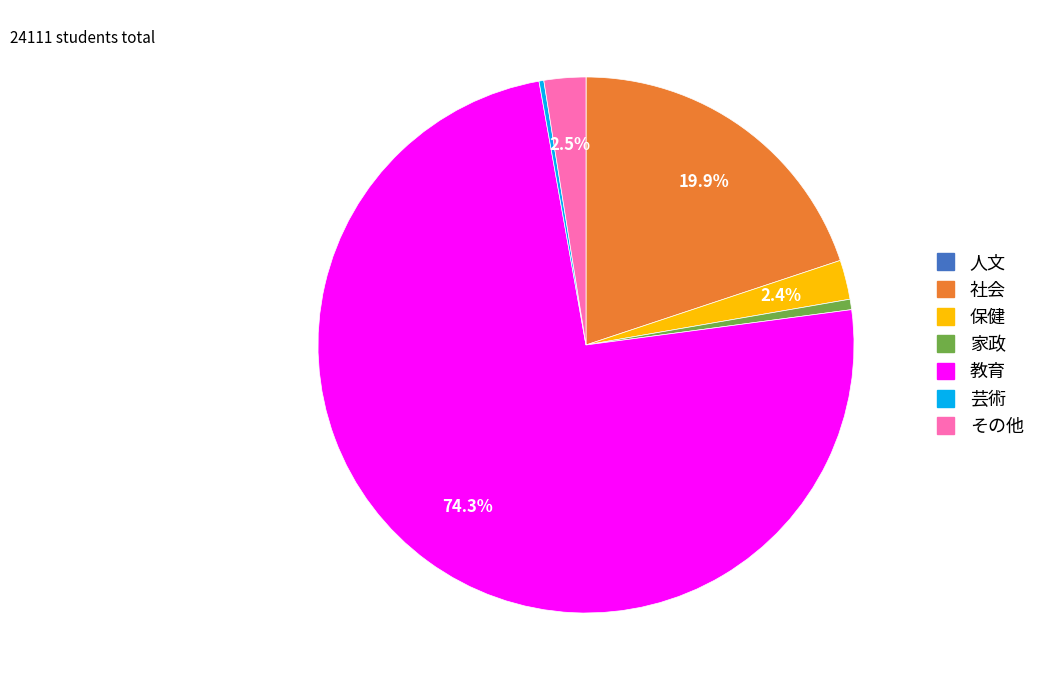

What percentage is NOT represented by その他?

97.5%